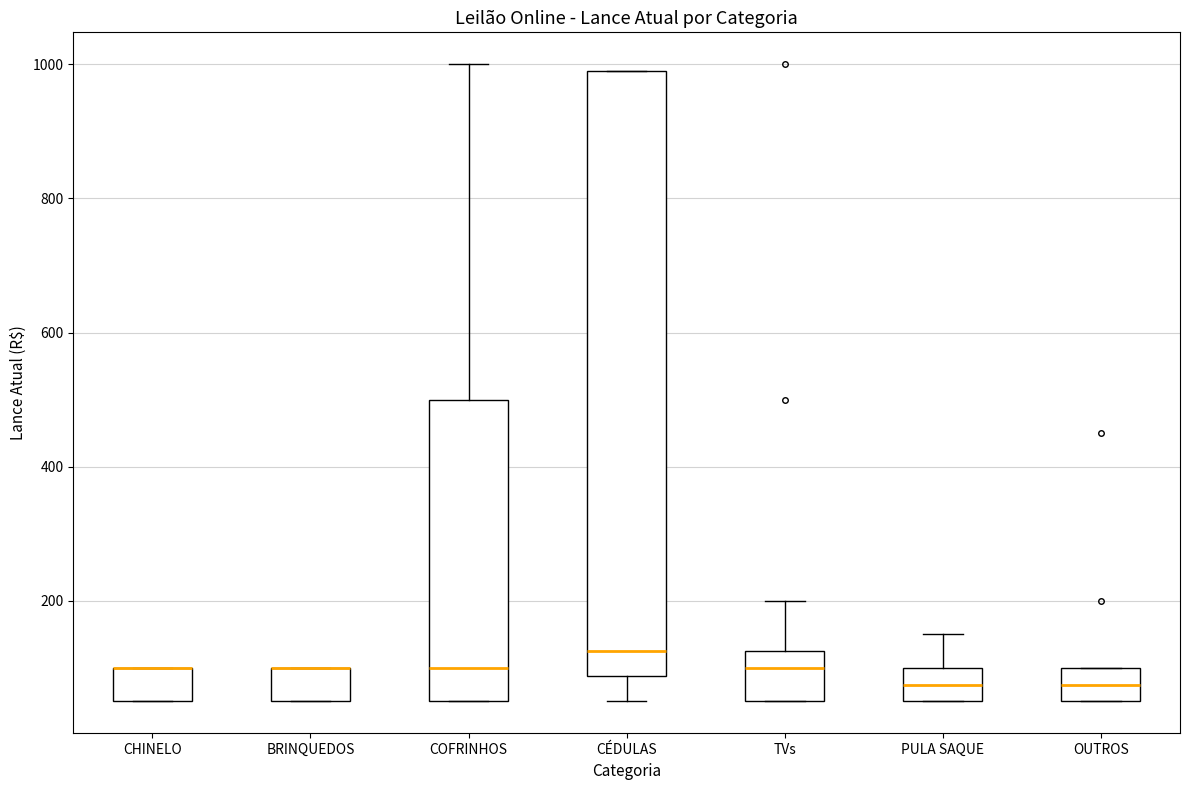

Which box is the tallest, from its lower edge to its upper edge?

CÉDULAS